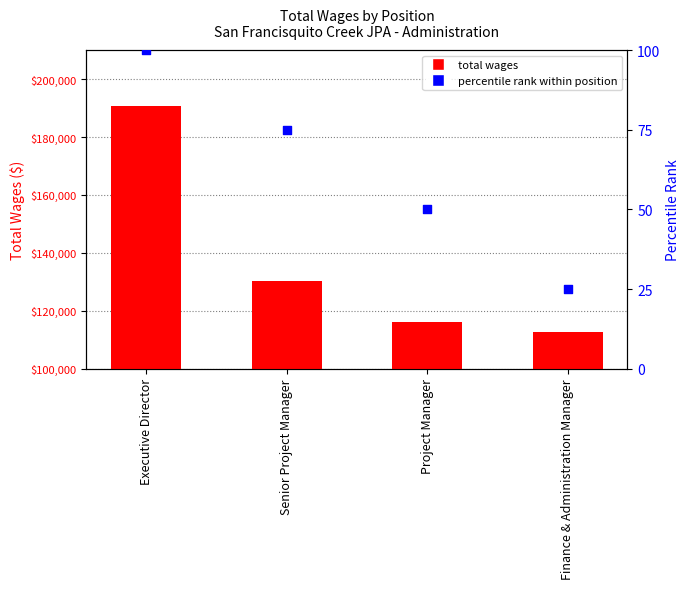

What is the total value across all series at Finance & Administration Manager?

112822